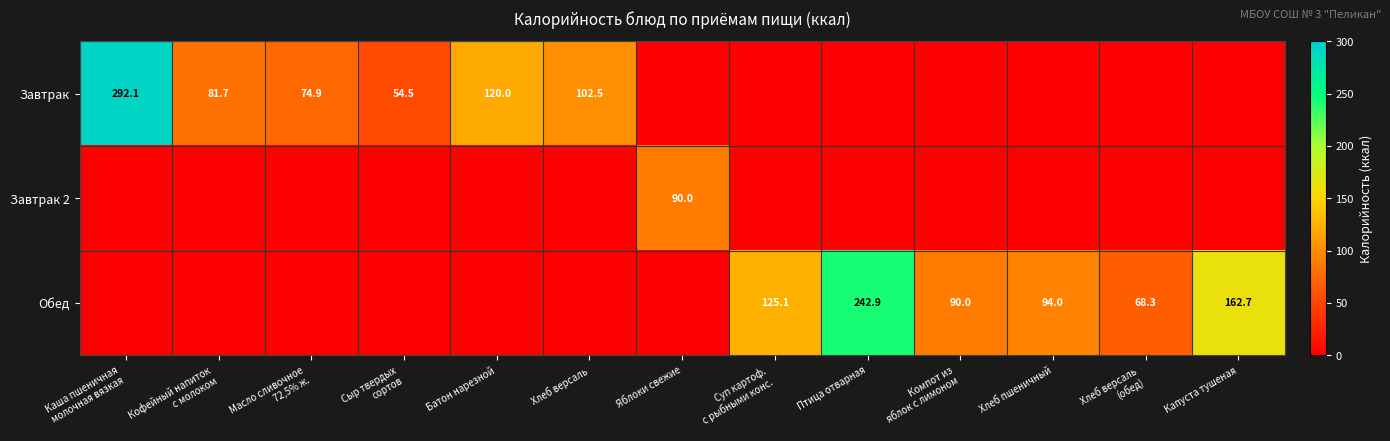

The Завтрак series shows 174.3 at Батон нарезной. True or false?

False